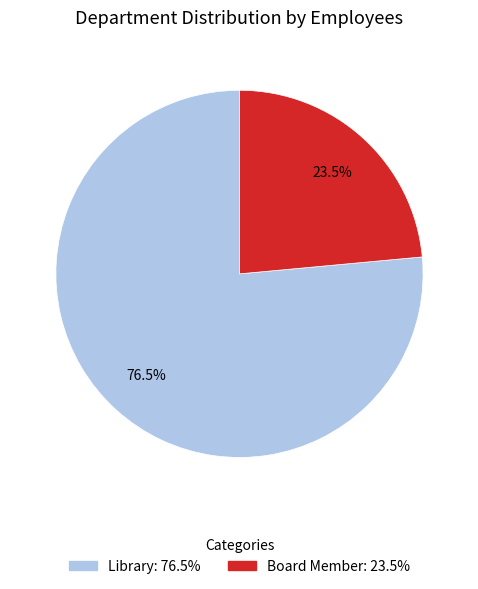

Which has a higher value, Board Member or Library?

Library